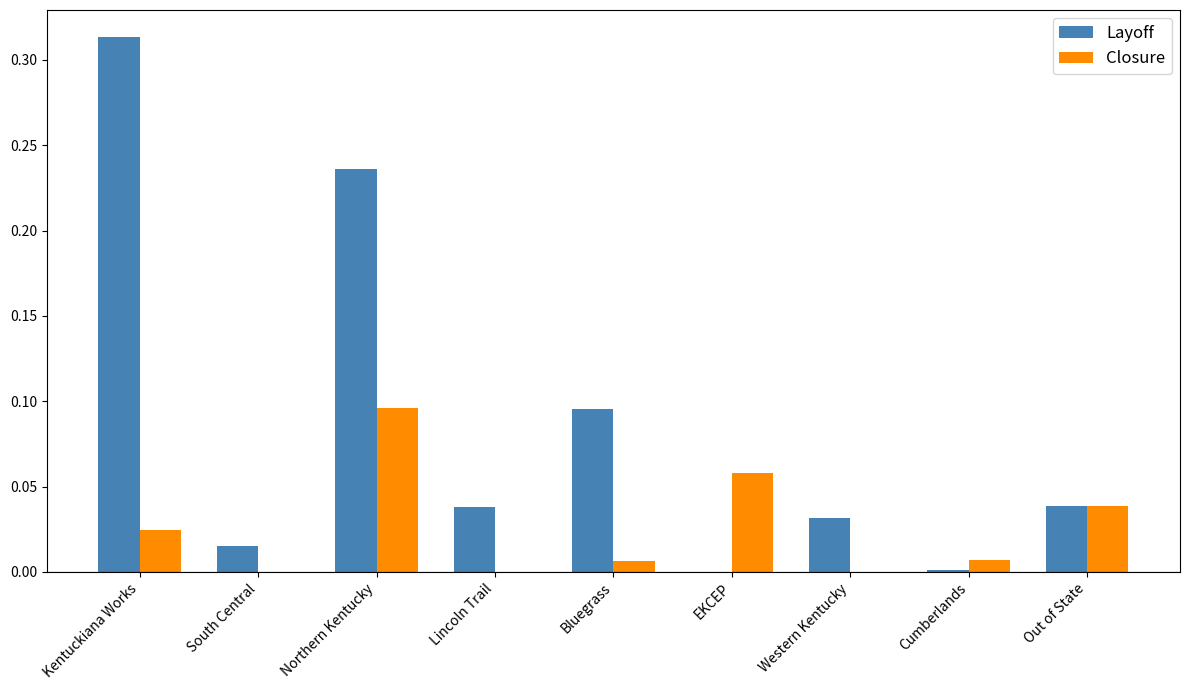

Which category has the highest value in the Closure series?

Northern Kentucky